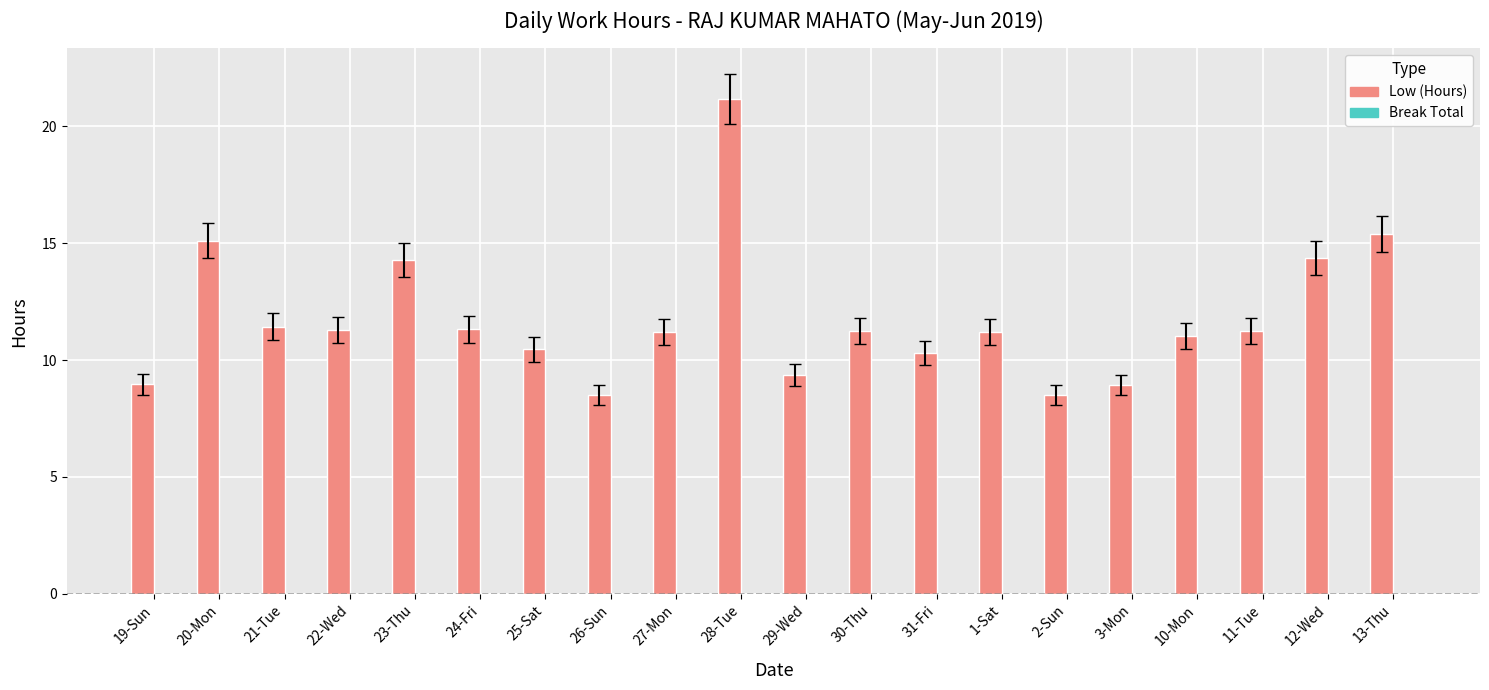

True or false: the data shows 4.8 at 2-Sun.

False